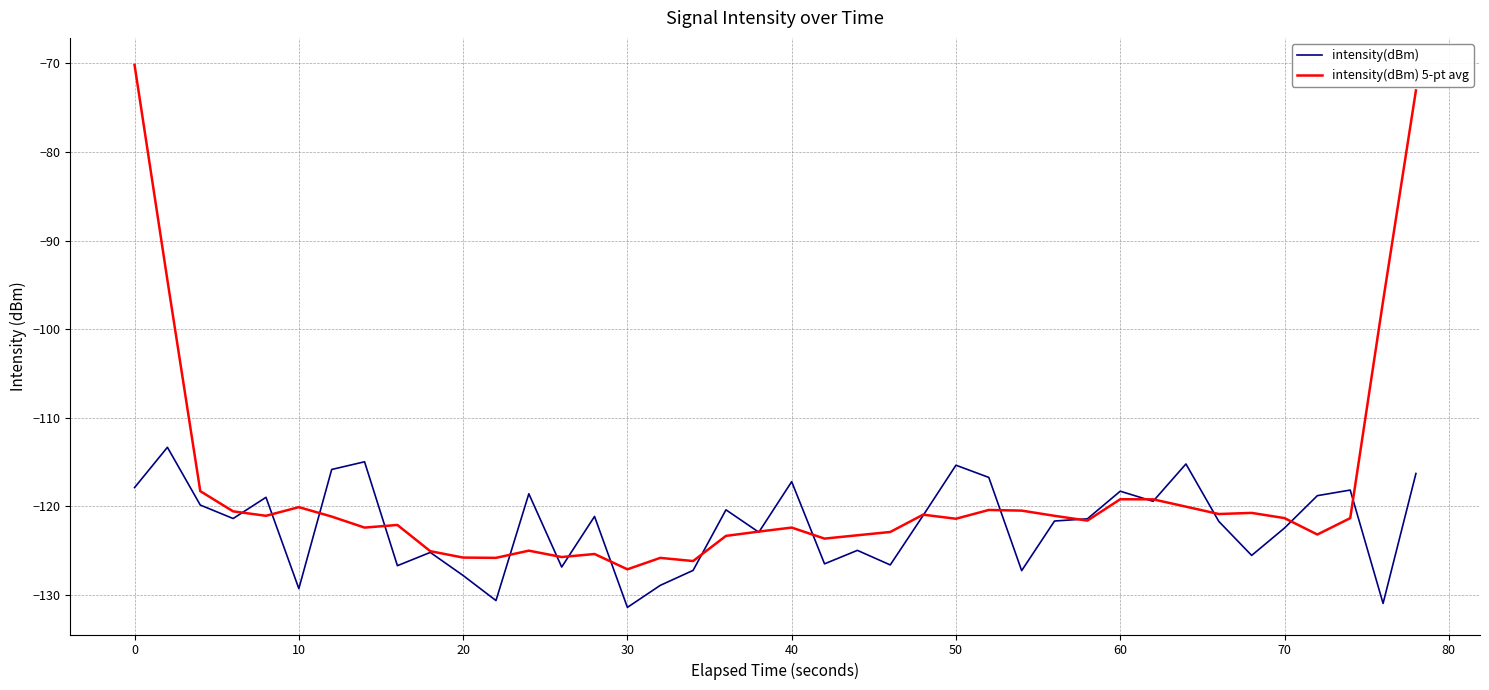

What is the lowest value of the intensity(dBm) series?

-131.4